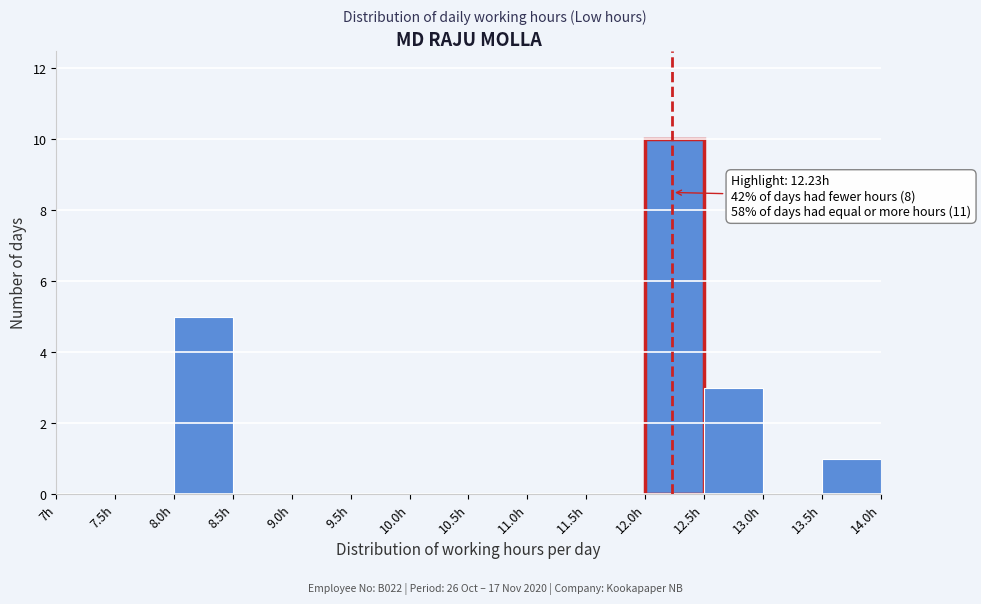

Over which range of the x-axis is the bar tallest?

12.0 to 12.5